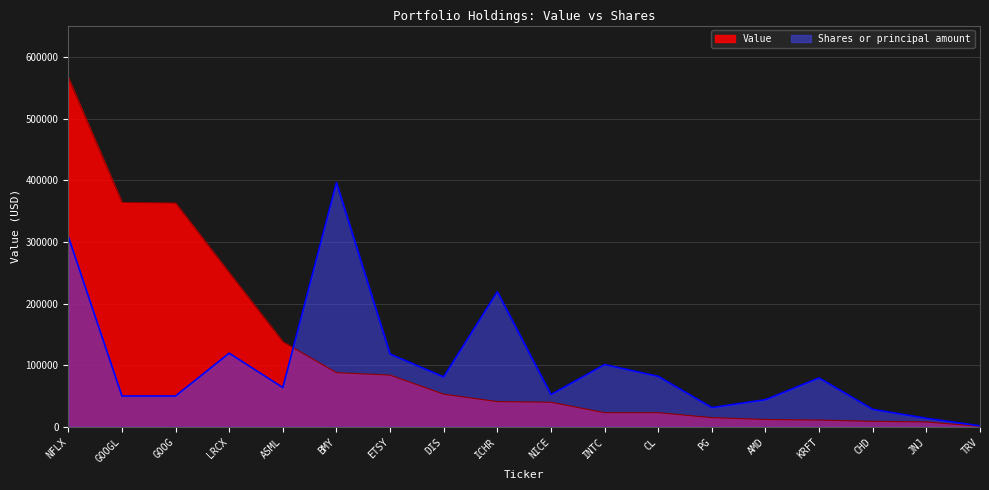

Which series changed the most between NFLX and NICE?

Value